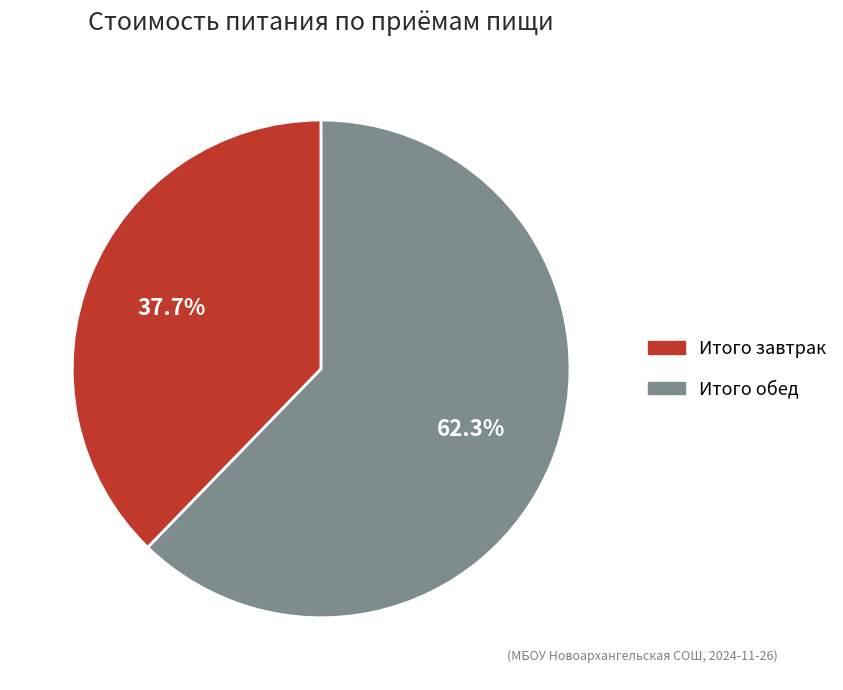

To the nearest percent, what portion does Итого завтрак represent?

38%